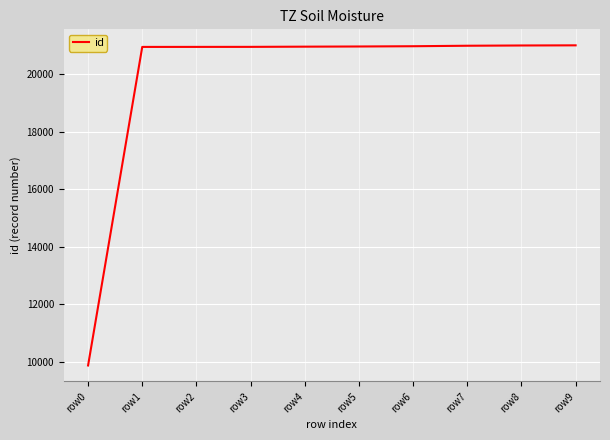

Approximately how many times larger is the value at row6 compared to row1?

1.0